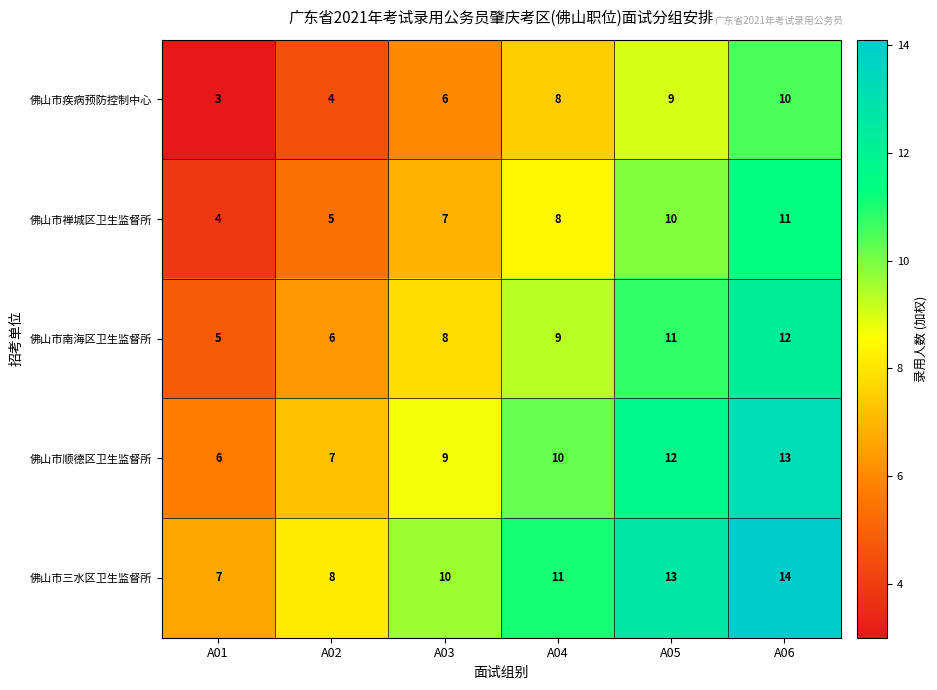

What is the difference between the maximum and minimum values in the 佛山市顺德区卫生监督所 series?

7